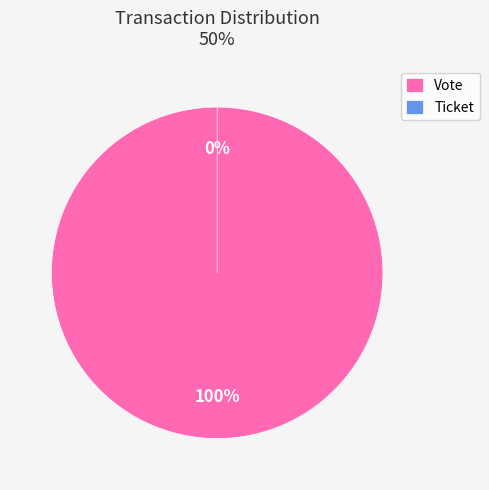

To the nearest percent, what is the difference between the largest and smallest slice percentages?

100%